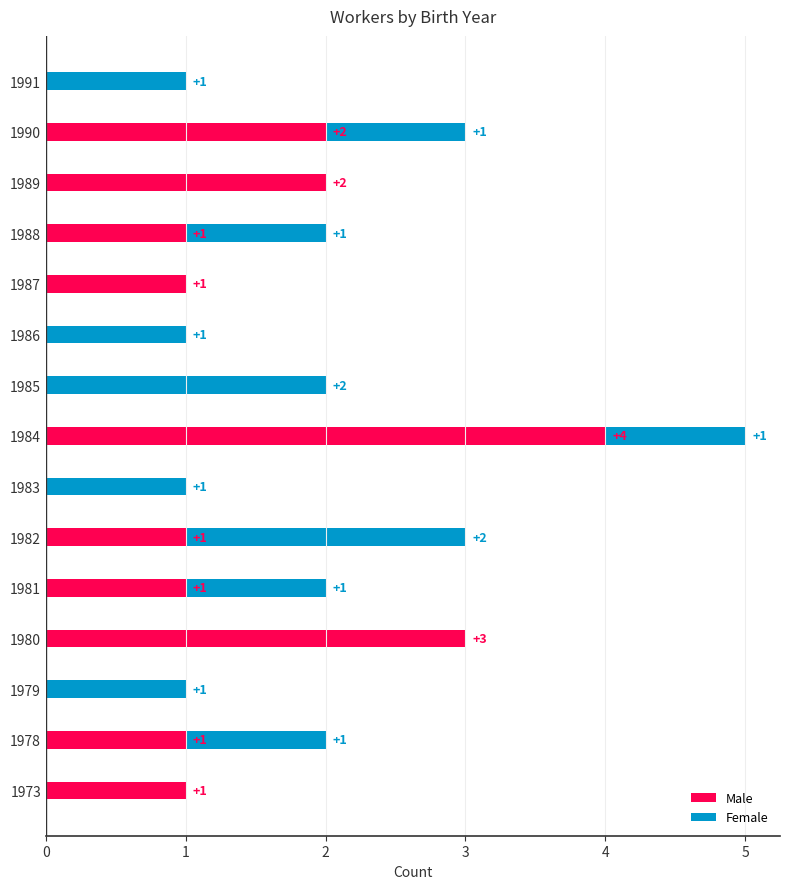

At which category is the sum across all series the highest?

1984